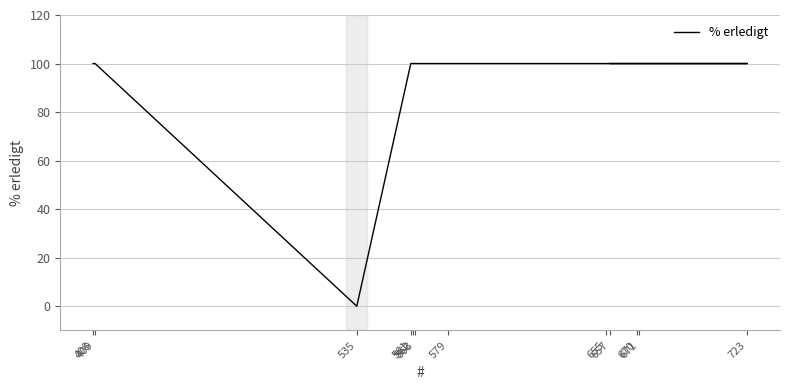

What is the greatest value displayed?

100